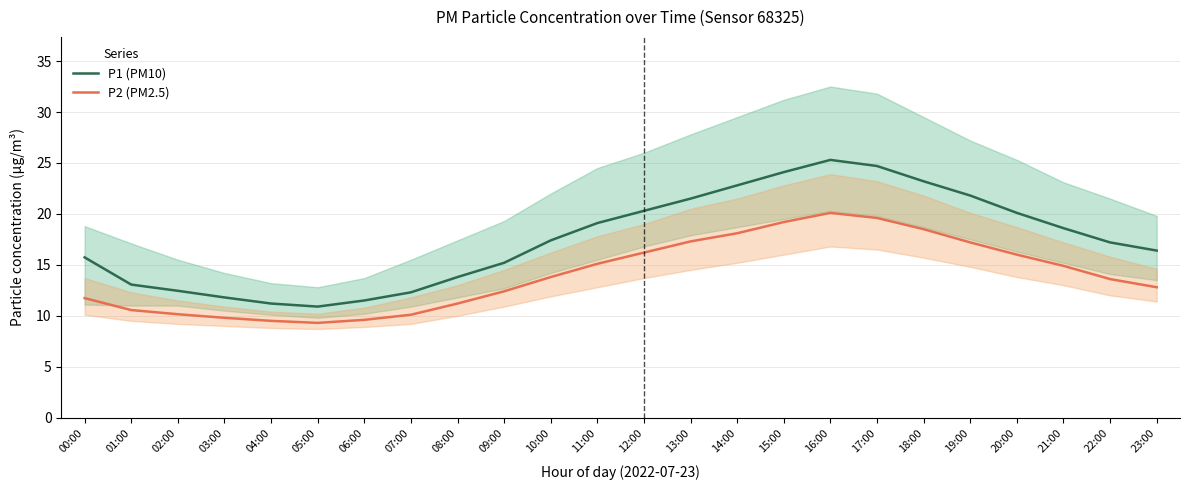

At which label is P1 (PM10) closest to 18?

10:00